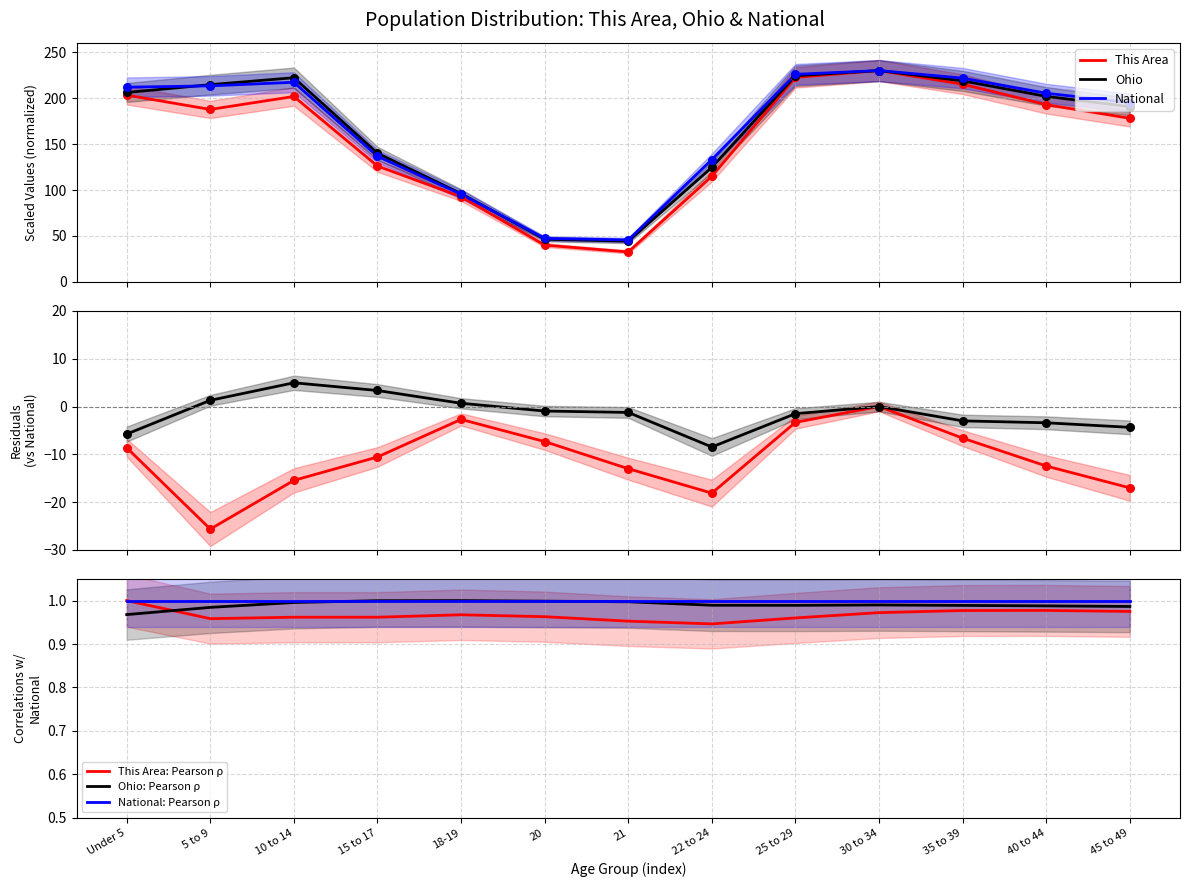

What is the total value across all series at 20?

133.9